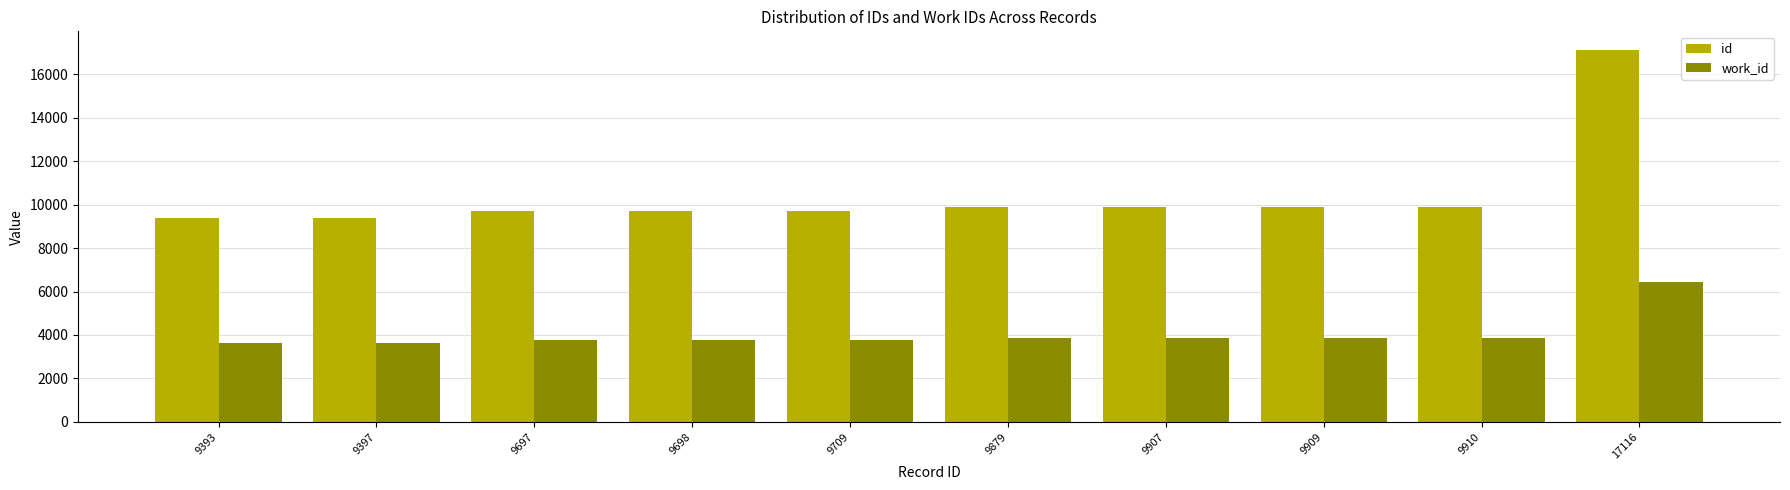

What is the difference between the highest and lowest values at 9907?

6050